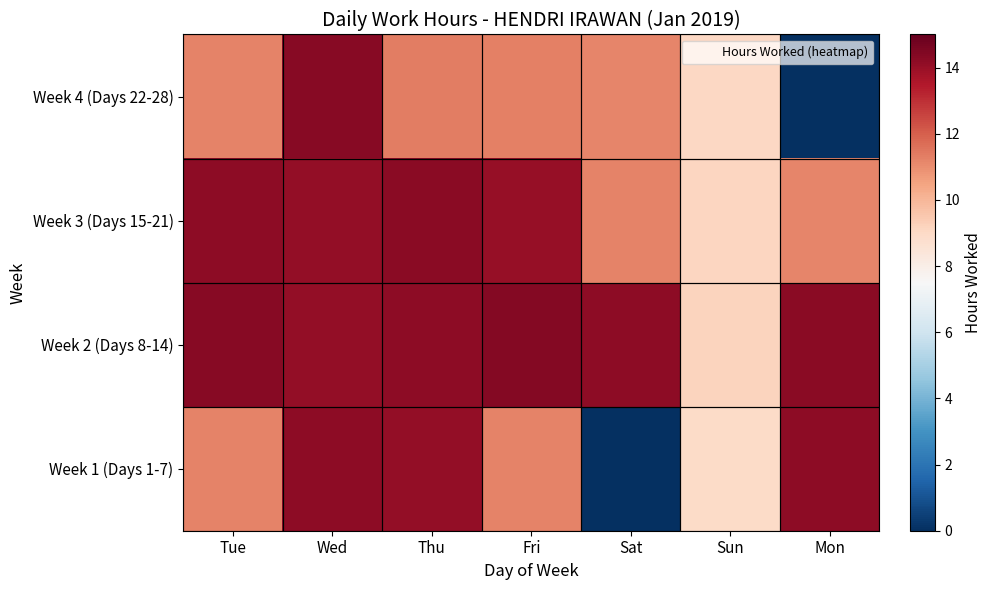

How many data points does each series have?

7